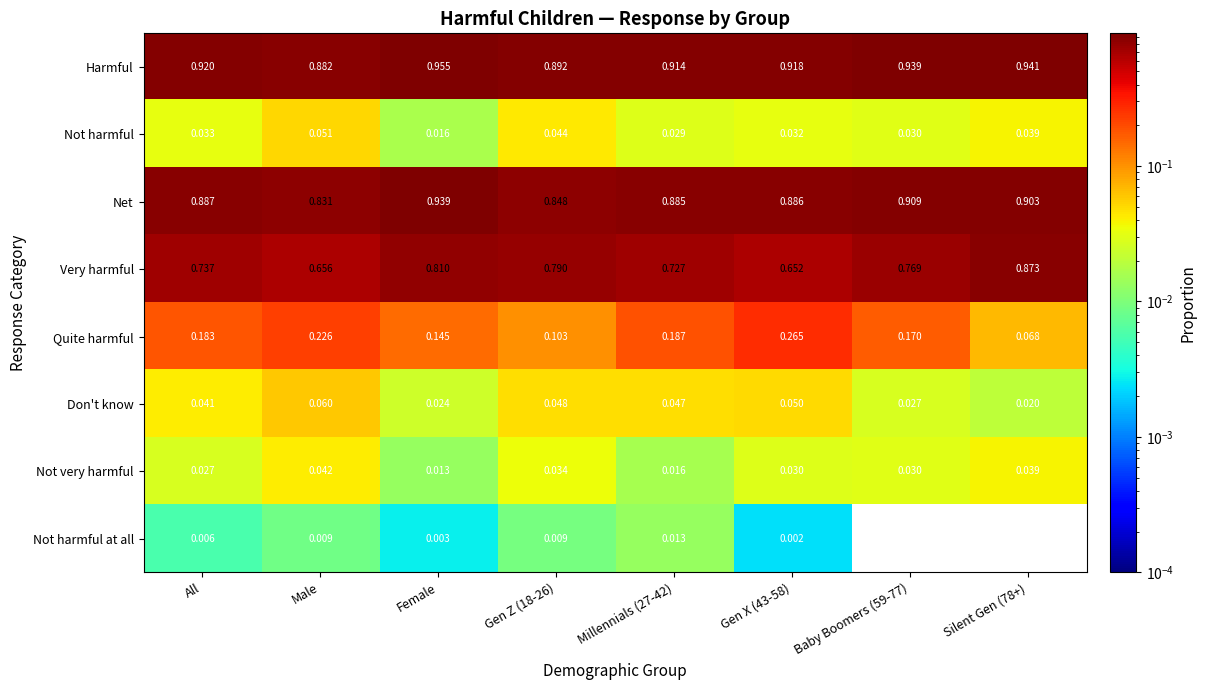

Which series has the largest range (max minus min)?

Very harmful